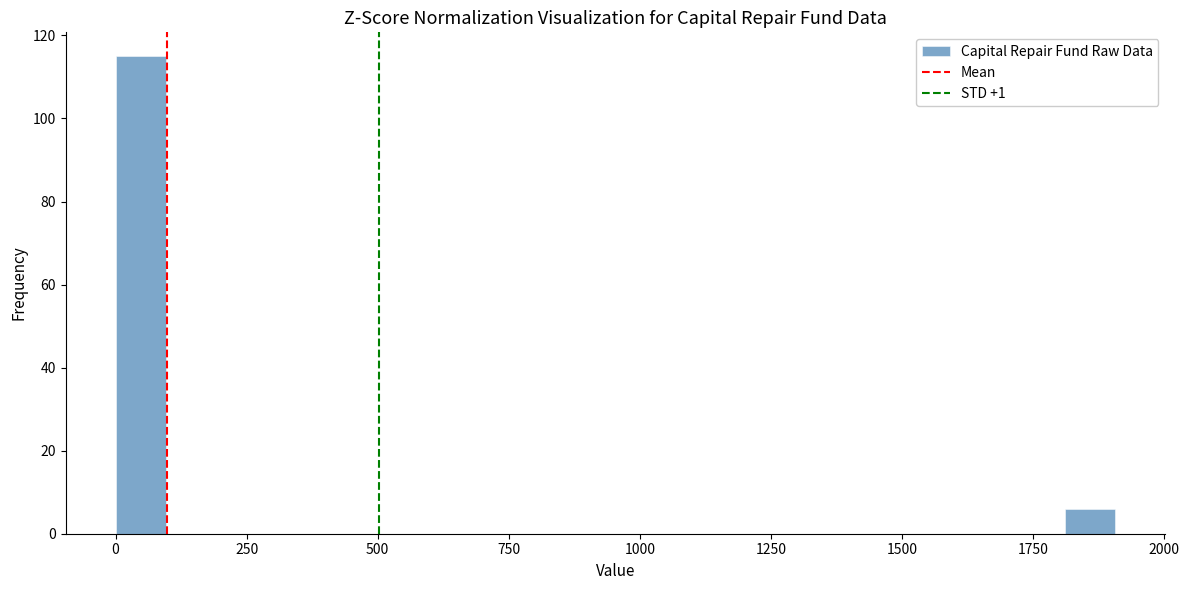

Around what value on the x-axis is the tallest bar? Give the approximate position of its centre, as read against the axis.

50